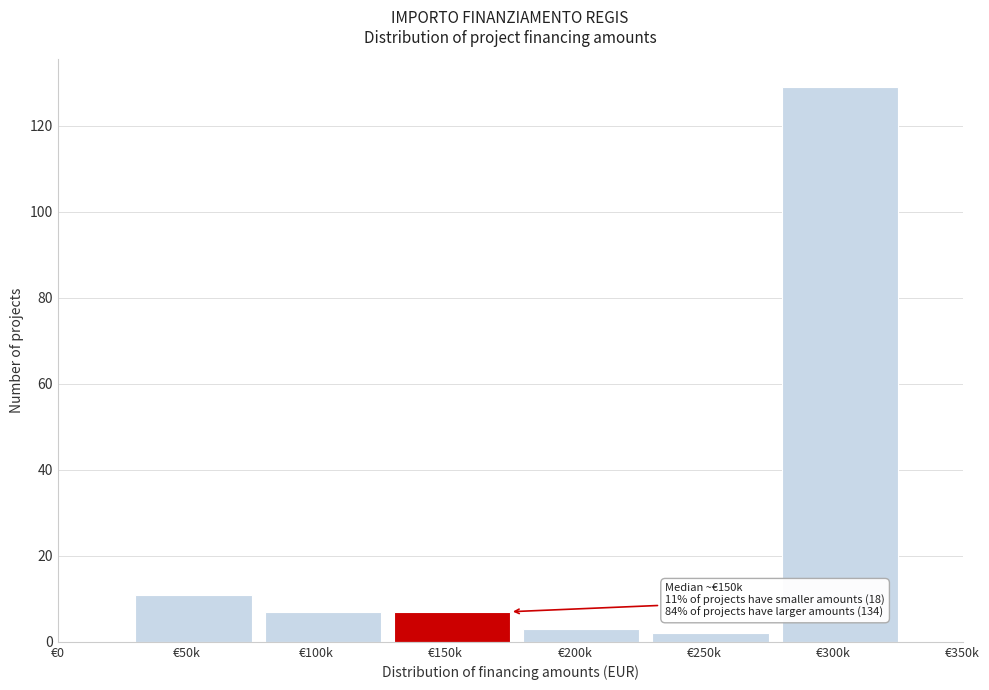

Reading left to right, list all the values displayed in this chart.

€0=0	€50k=11	€100k=7	€150k=7	€200k=3	€250k=2	€300k=129